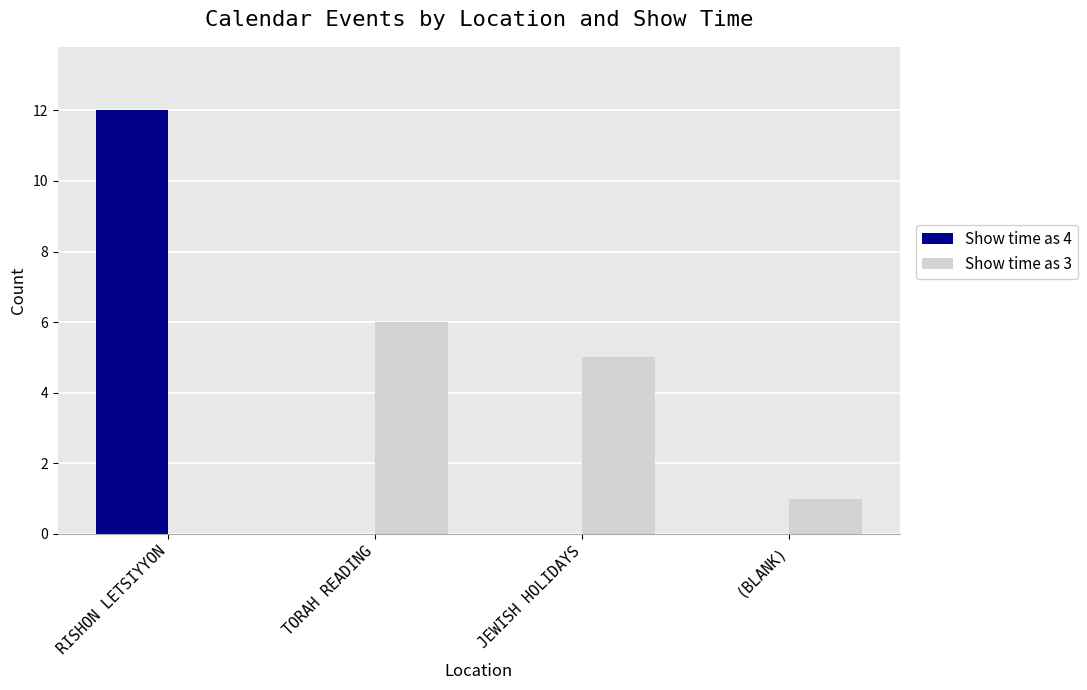

Between JEWISH HOLIDAYS and (BLANK), which series saw the biggest shift?

Show time as 3